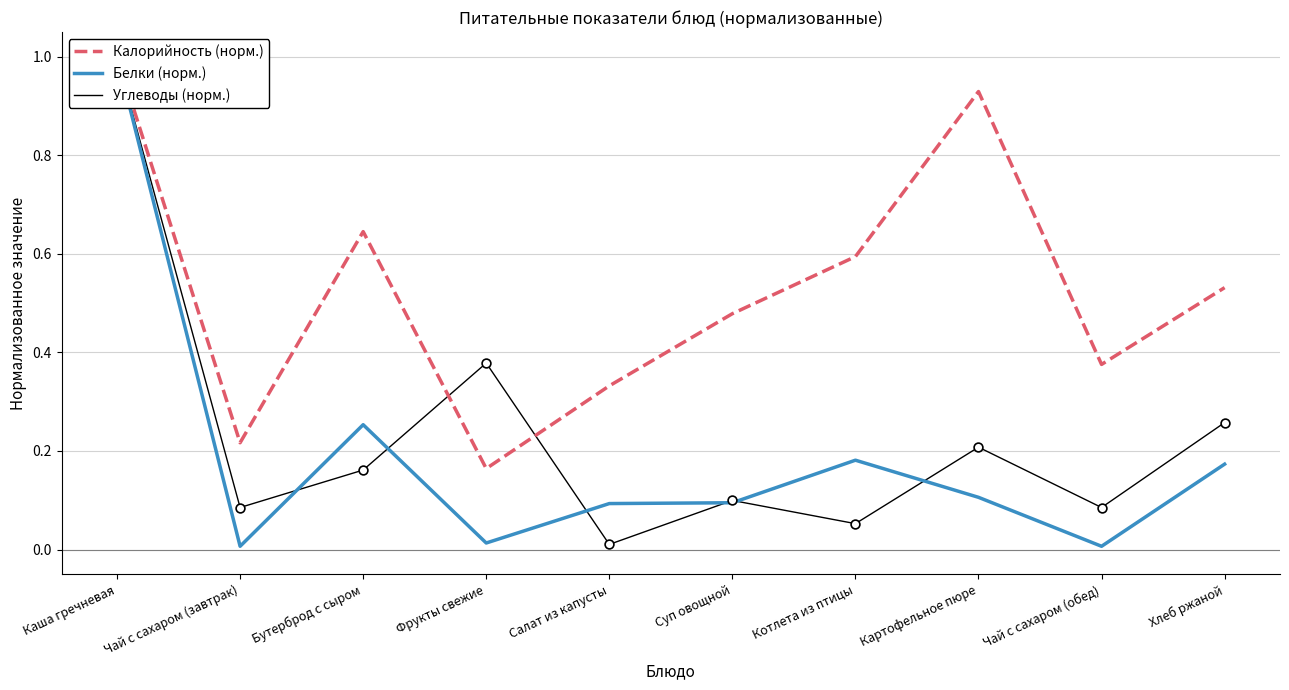

Which series has the widest spread of Y values?

Белки (норм.)